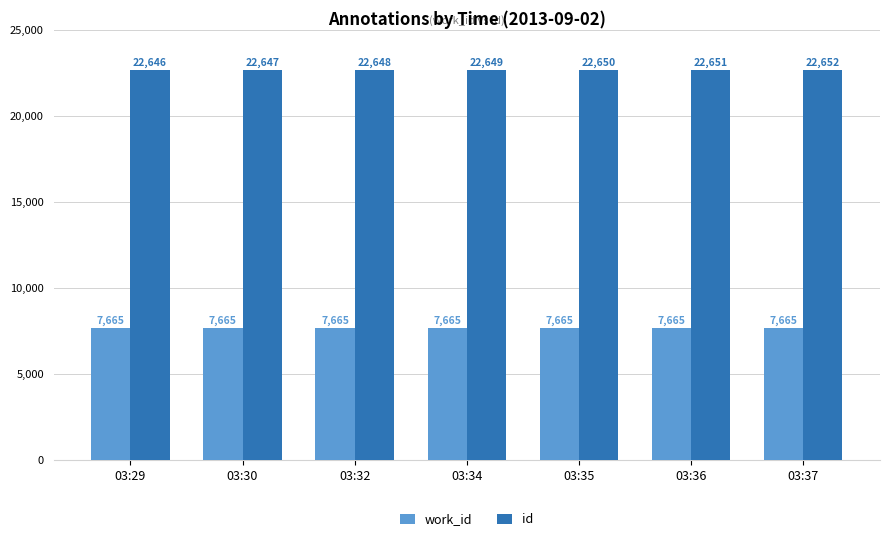

Rank the series by their maximum value, from highest to lowest.

id, work_id